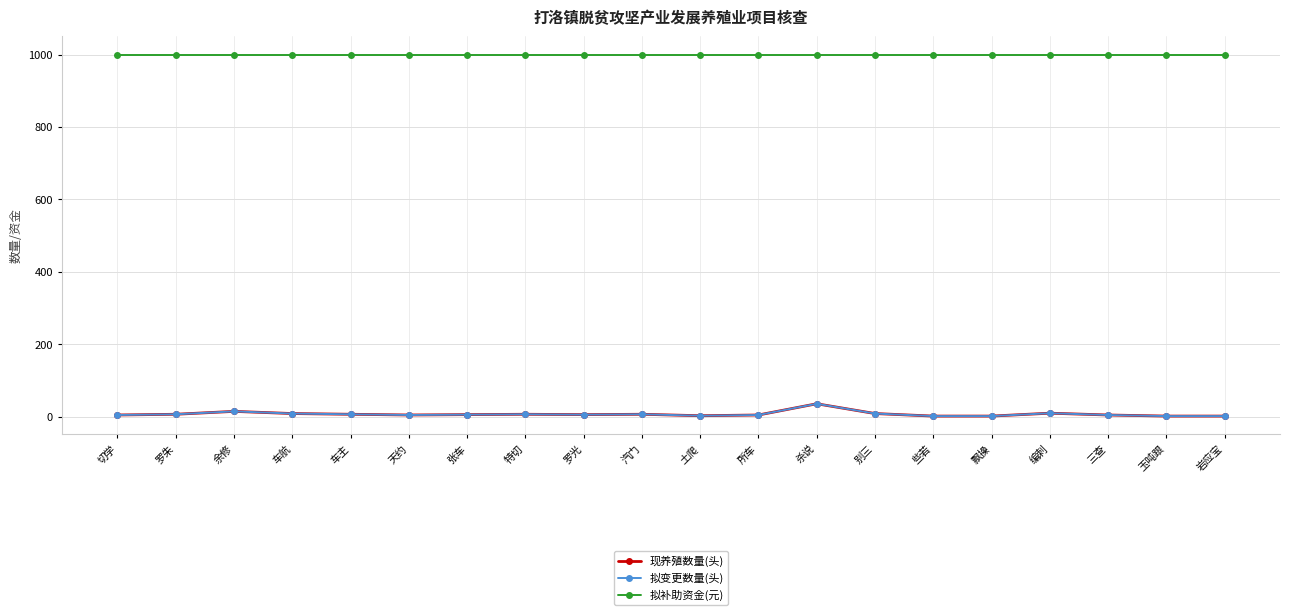

Is this an area chart (filled region under the line)?

No